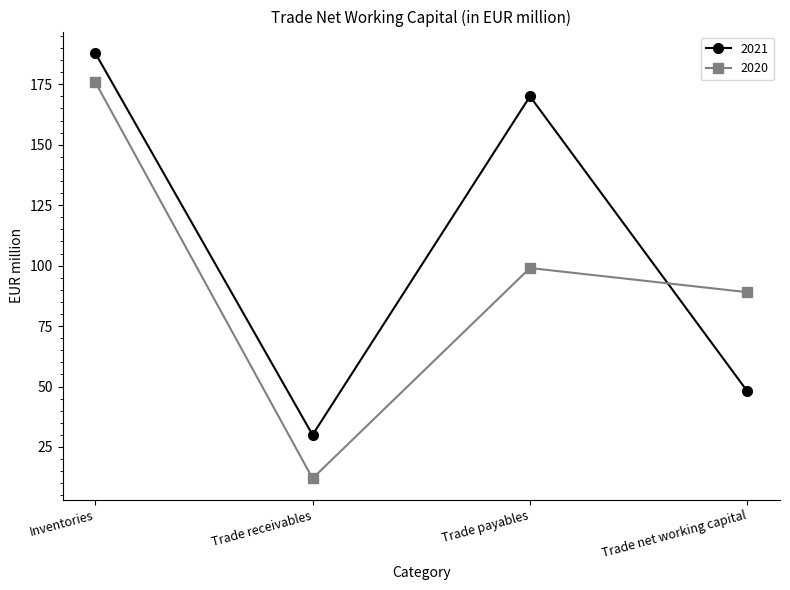

Reading left to right, transcribe all the data shown in this chart.

2021: 188	30	170	48
2020: 176	12	99	89